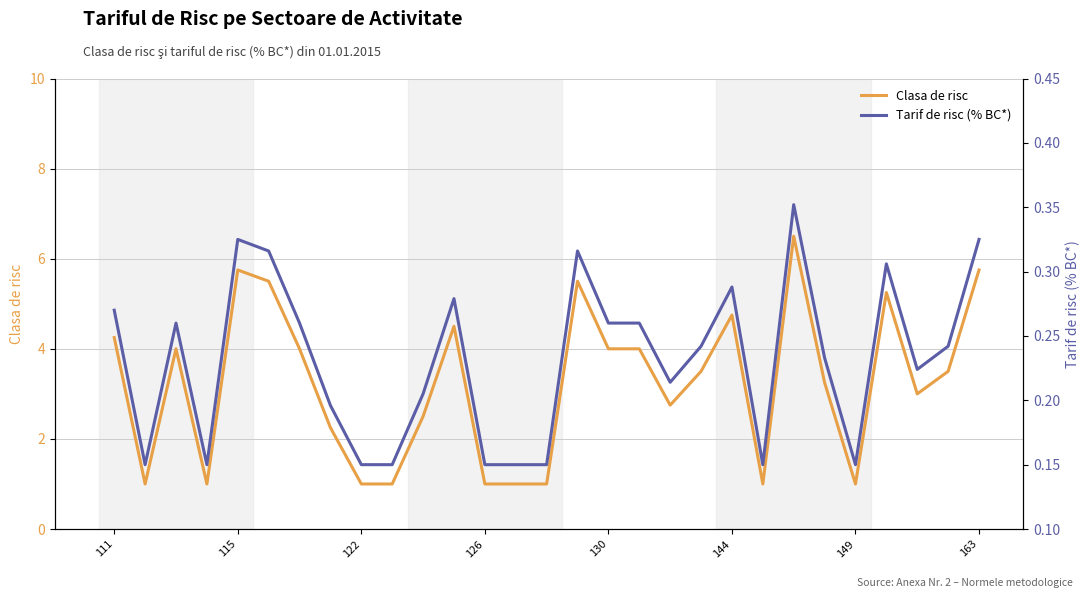

True or false: Clasa de risc has a value of 5.8 at 115.

True